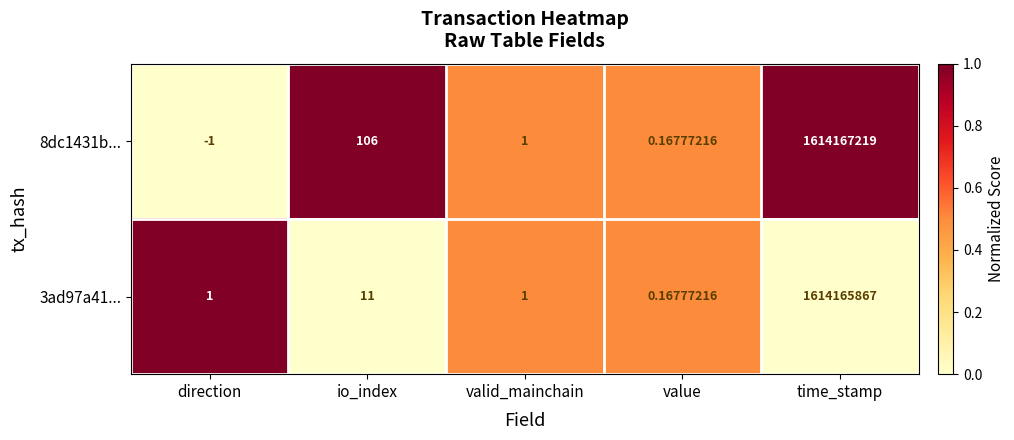

Which category has the highest value across all series?

time_stamp